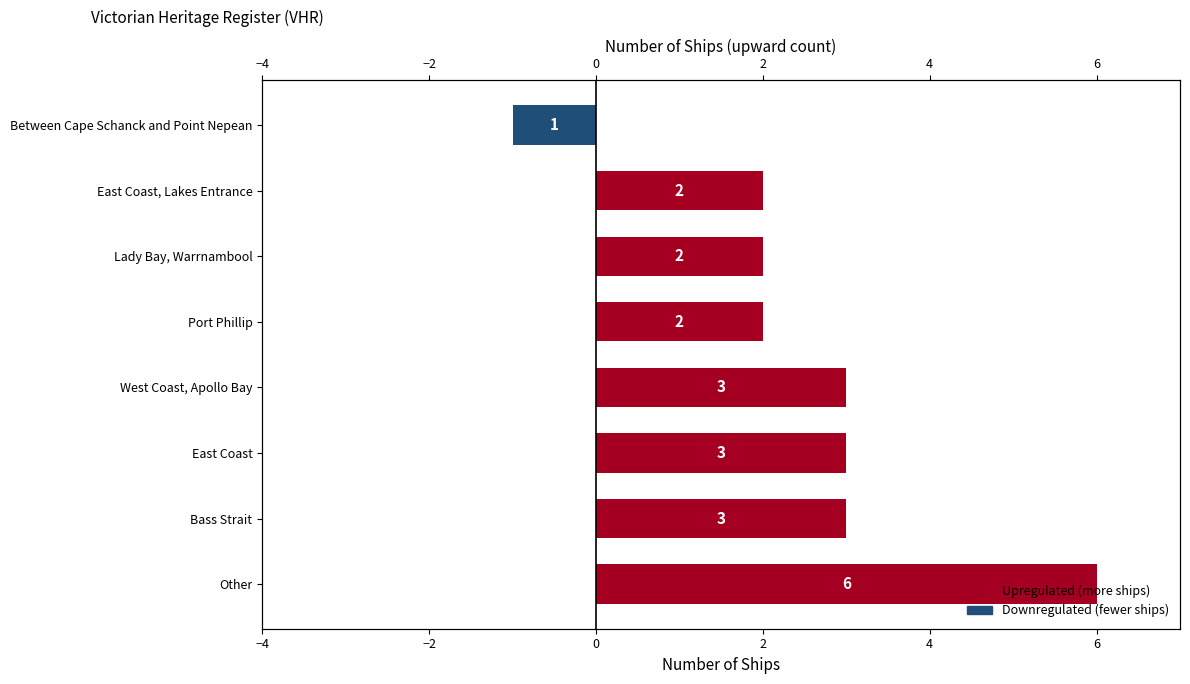

What is the difference between the maximum and second lowest values?

4